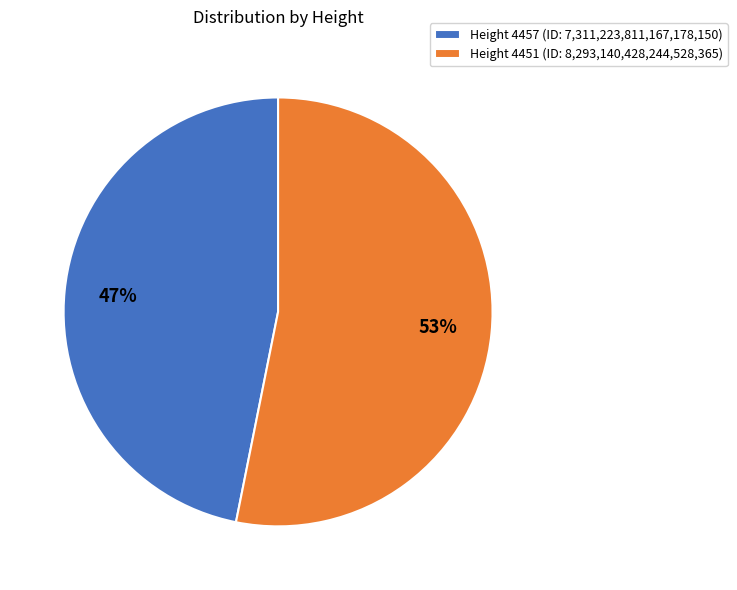

To the nearest percent, what percentage of the pie is Height 4451 (ID: 8,293,140,428,244,528,365)?

53%